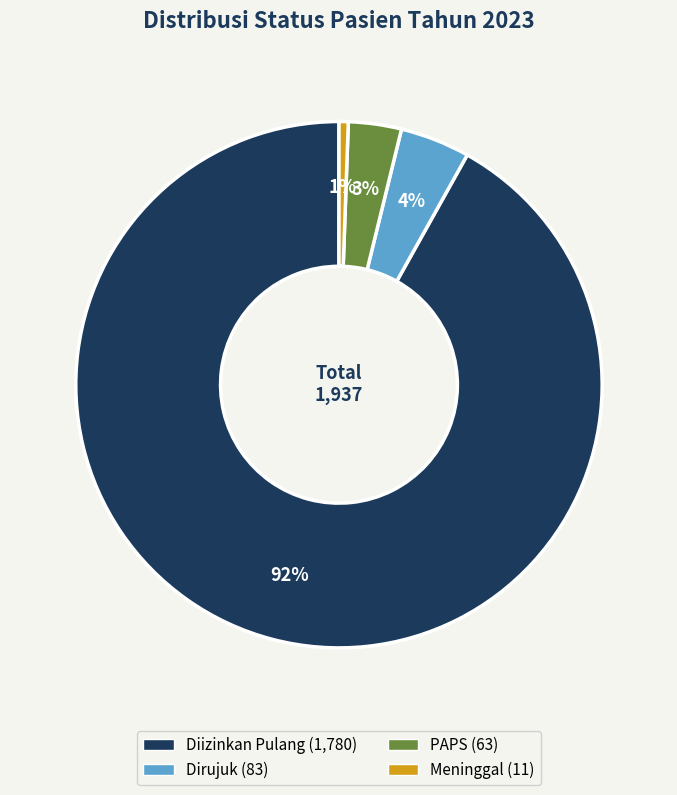

To the nearest percent, what is the difference between the largest and smallest slice percentages?

91%